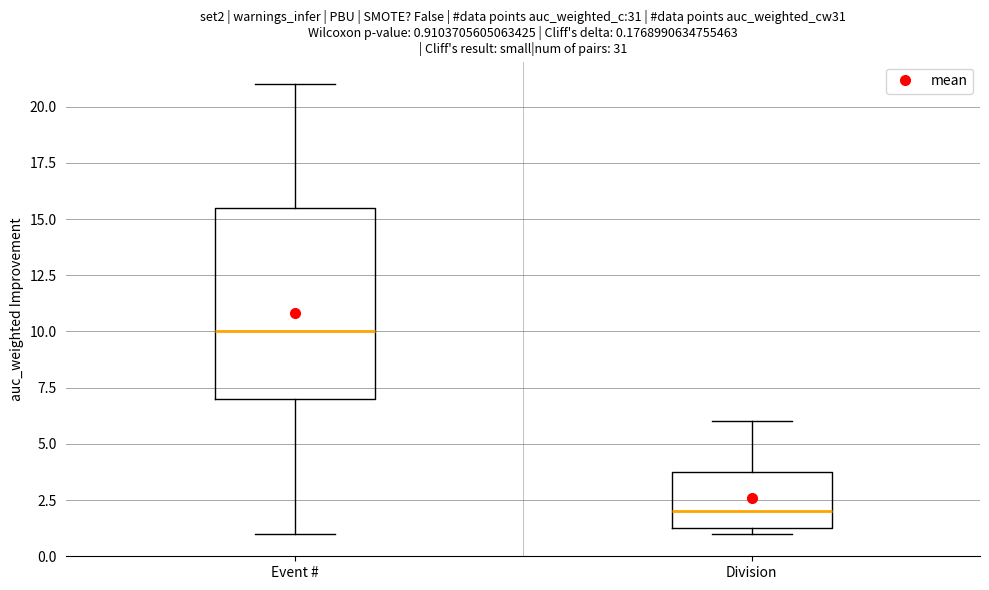

Which box has the highest median line?

Event #